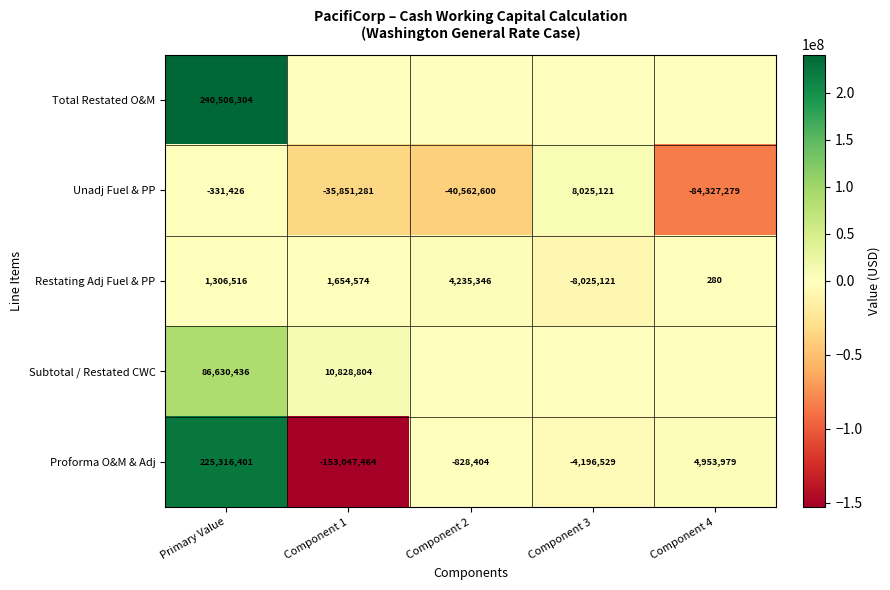

How many distinct data groups are displayed?

5